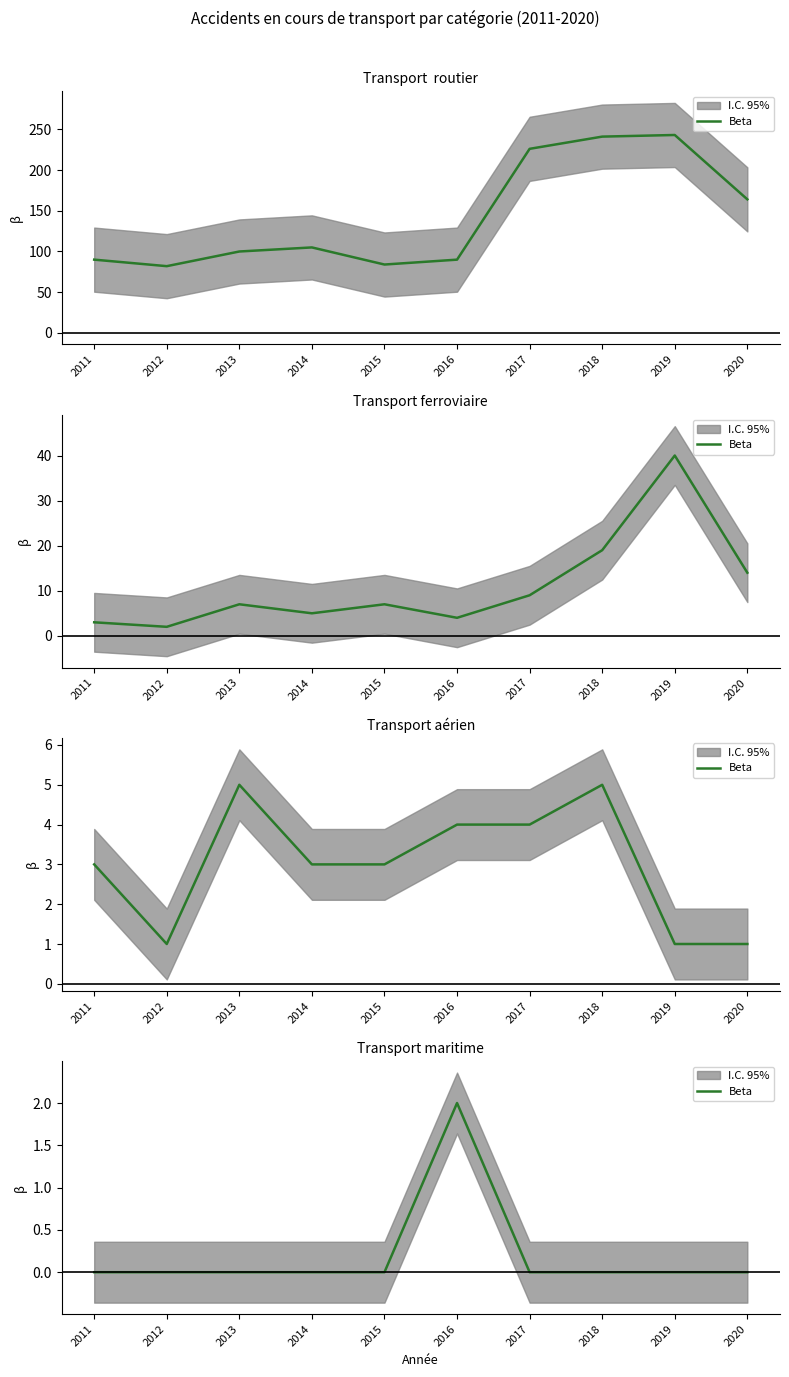

At which category does the data reach its first local peak?

2016